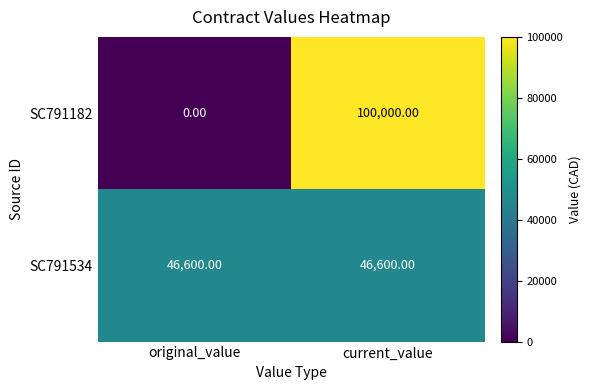

What is the spread (max minus min) of values at current_value?

53400